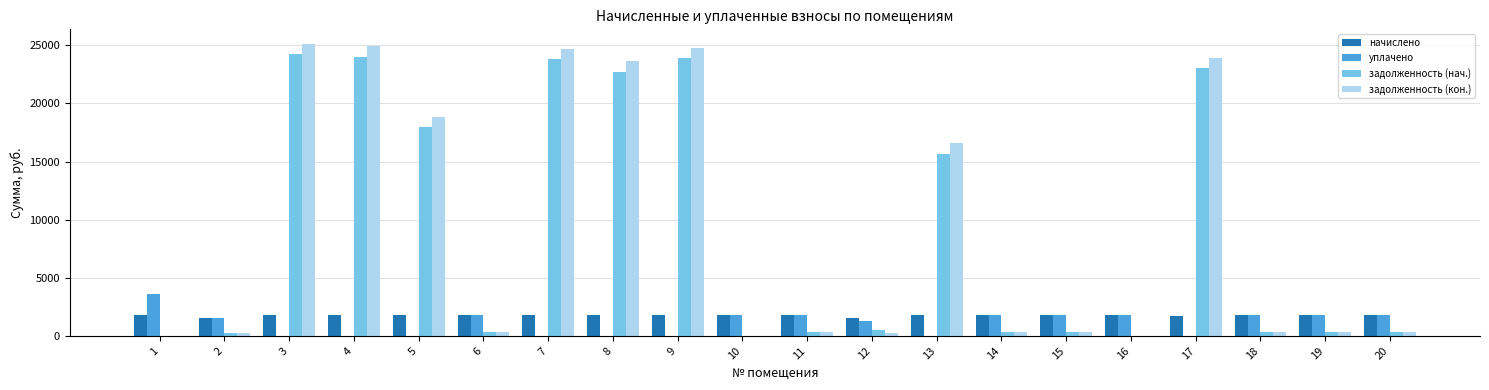

What is the sum of all задолженность (нач.) values?

178201.0